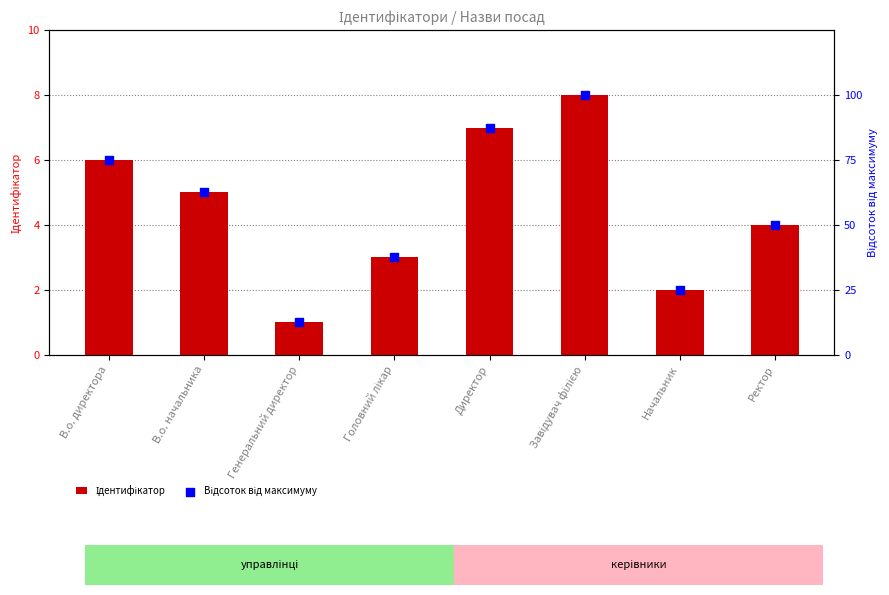

What are all the series names shown in the legend?

Ідентифікатор, Відсоток від максимуму